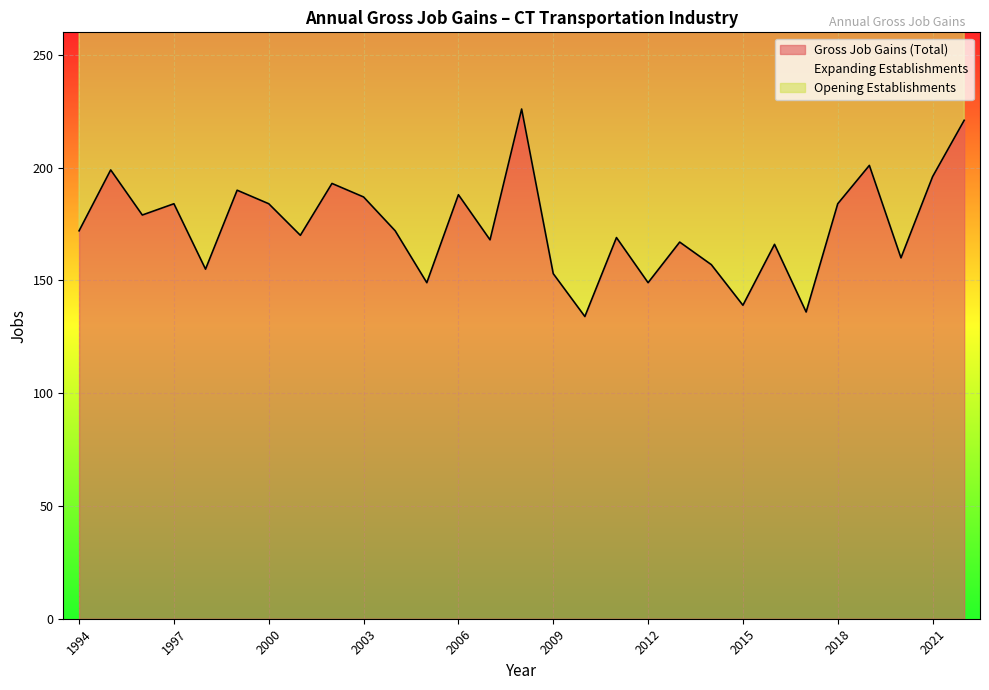

Where is Opening Establishments nearest to the value 360?

1996